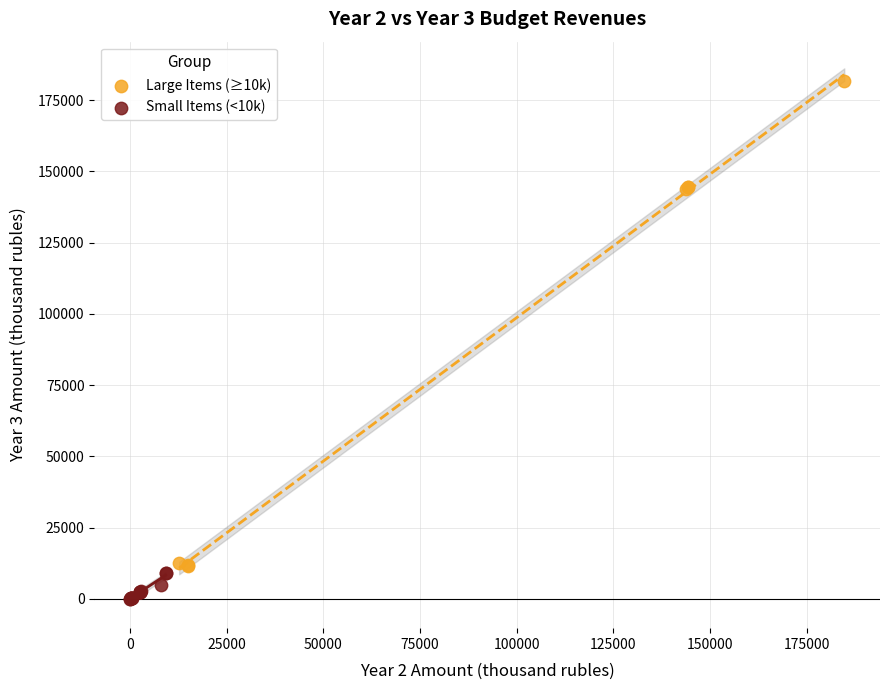

Which series contains the lowest Y value?

Small Items (<10k)